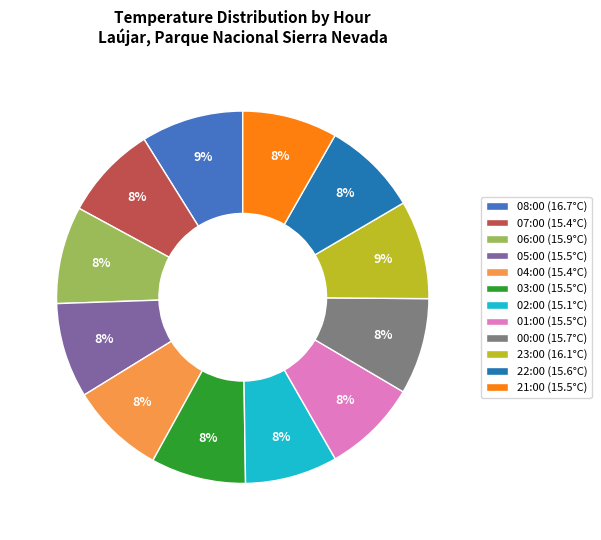

Is the sum of 06:00 (15.9°C) and 23:00 (16.1°C) greater than half?

No